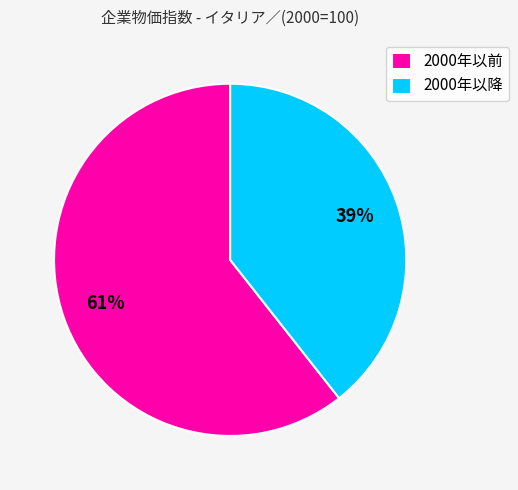

Between 2000年以降 and 2000年以前, which is larger?

2000年以前